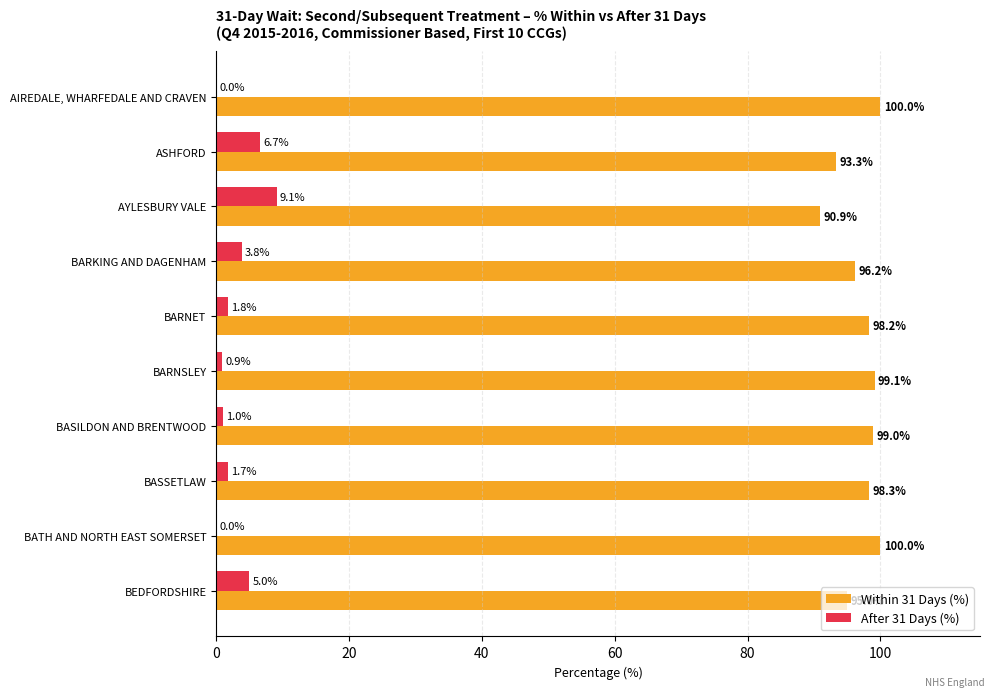

What is the maximum value shown in the chart?

100.0